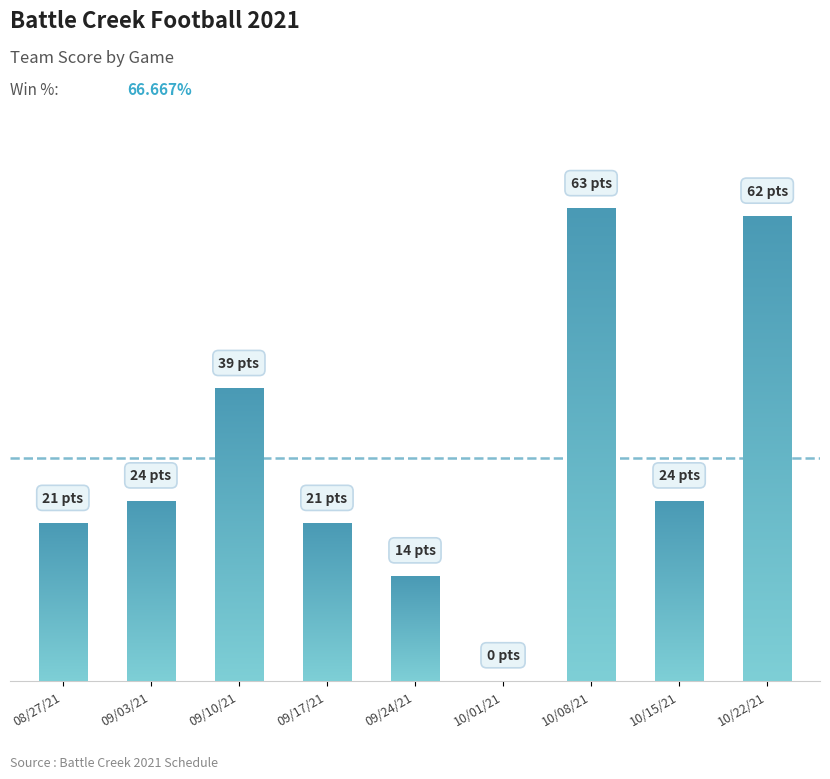

Rank the categories by value from highest to lowest.

10/08/21, 10/22/21, 09/10/21, 09/03/21, 10/15/21, 08/27/21, 09/17/21, 09/24/21, 10/01/21